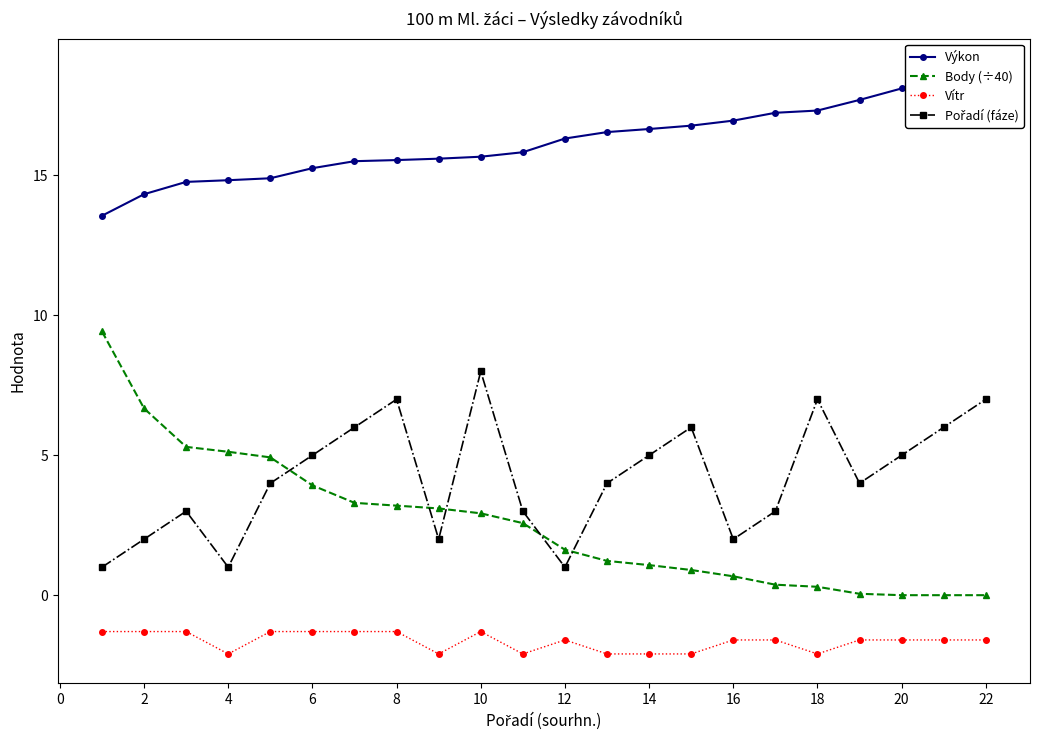

Reading right to left, what are all the values shown in this chart?

Výkon: 18.8	18.1	18.1	17.7	17.3	17.2	17.0	16.8	16.7	16.6	16.3	15.8	15.7	15.6	15.6	15.5	15.3	14.9	14.8	14.8	14.3	13.6
Body (÷40): 0.0	0.0	0.0	0.1	0.3	0.4	0.7	0.9	1.1	1.2	1.6	2.6	2.9	3.1	3.2	3.3	3.9	4.9	5.1	5.3	6.7	9.4
Vítr: -1.6	-1.6	-1.6	-1.6	-2.1	-1.6	-1.6	-2.1	-2.1	-2.1	-1.6	-2.1	-1.3	-2.1	-1.3	-1.3	-1.3	-1.3	-2.1	-1.3	-1.3	-1.3
Pořadí (fáze): 7.0	6.0	5.0	4.0	7.0	3.0	2.0	6.0	5.0	4.0	1.0	3.0	8.0	2.0	7.0	6.0	5.0	4.0	1.0	3.0	2.0	1.0